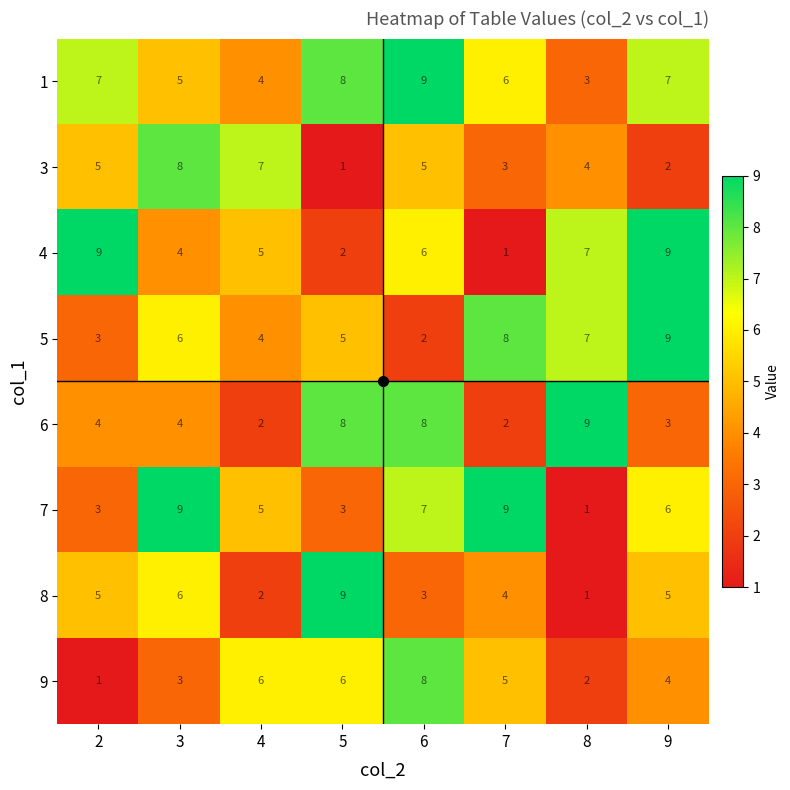

True or false: 8 has a value of 5 at 9.

True